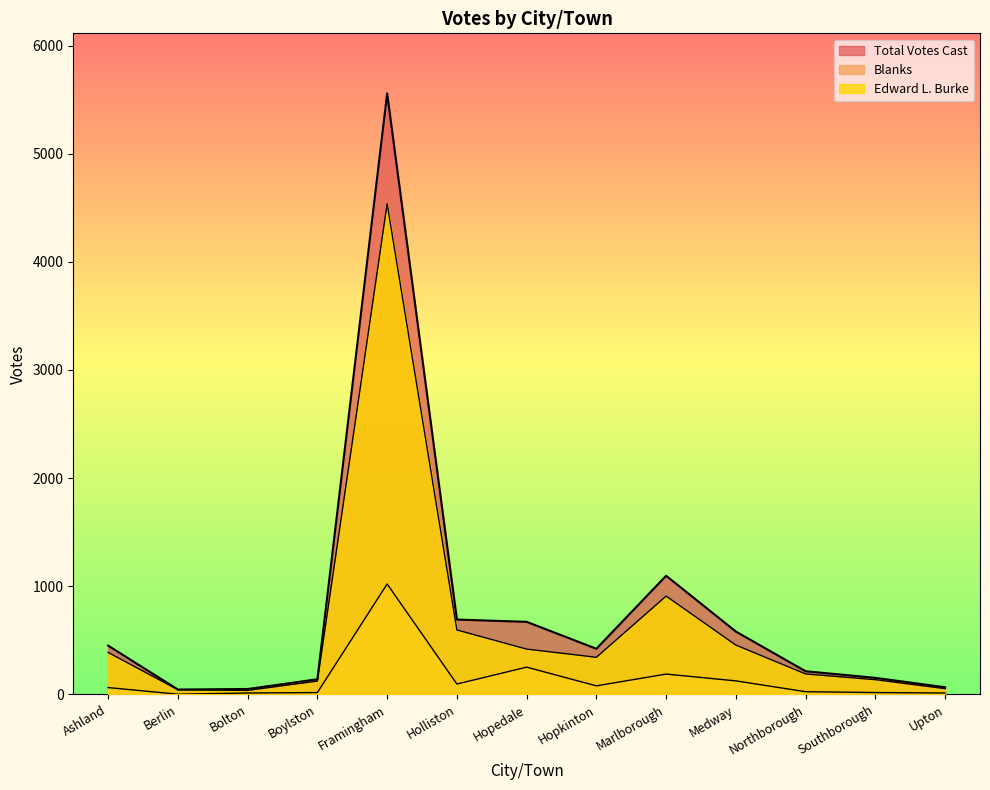

What value does the Edward L. Burke series have at Holliston?

596